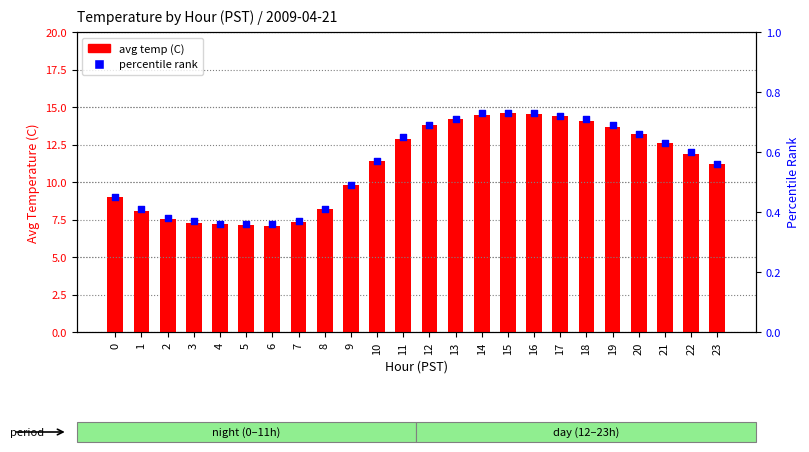

Which series reaches the maximum Y coordinate?

avg temp (C)